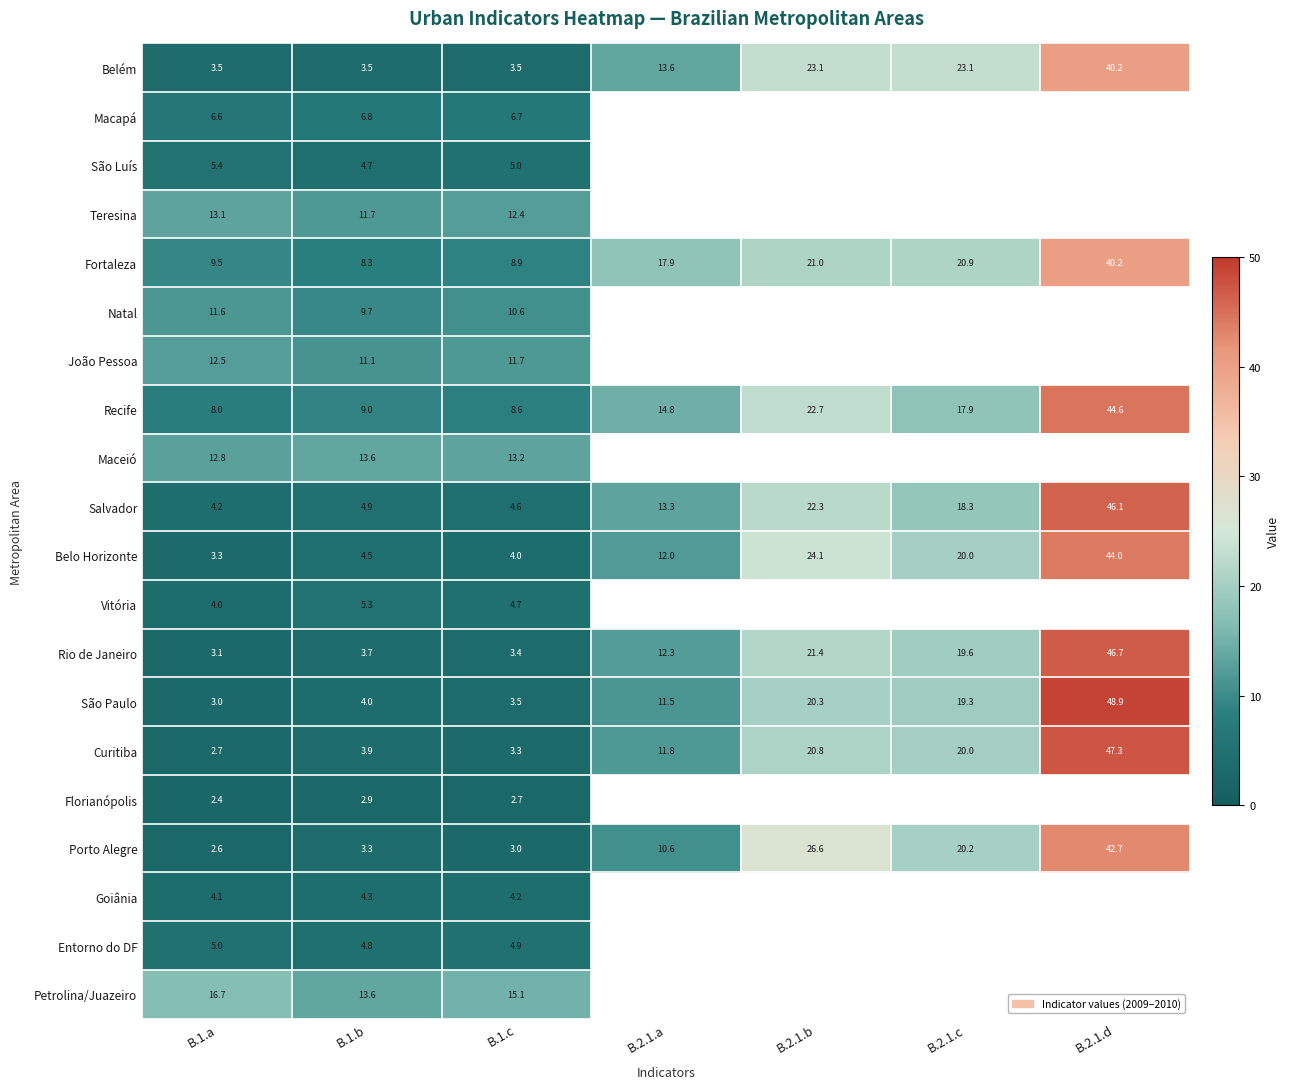

Rank the series at B.1.a from highest to lowest value.

Petrolina/Juazeiro, Teresina, Maceió, João Pessoa, Natal, Fortaleza, Recife, Macapá, São Luís, Entorno do DF, Salvador, Goiânia, Vitória, Belém, Belo Horizonte, Rio de Janeiro, São Paulo, Curitiba, Porto Alegre, Florianópolis